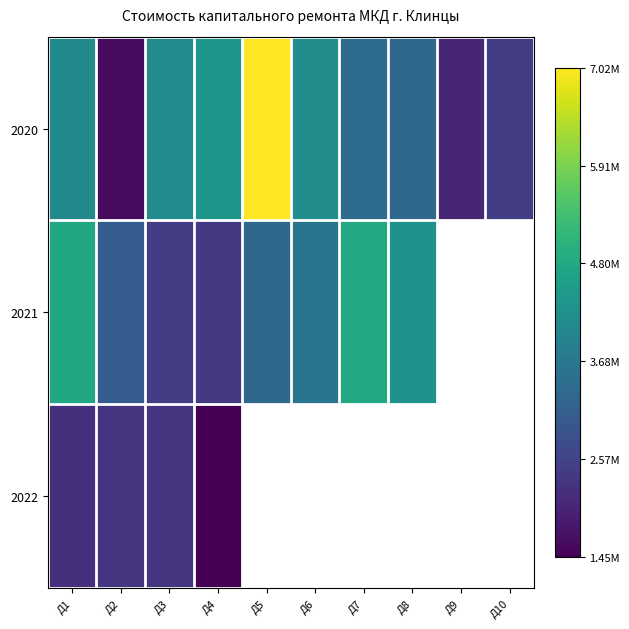

Which series has the largest total across all categories?

2020